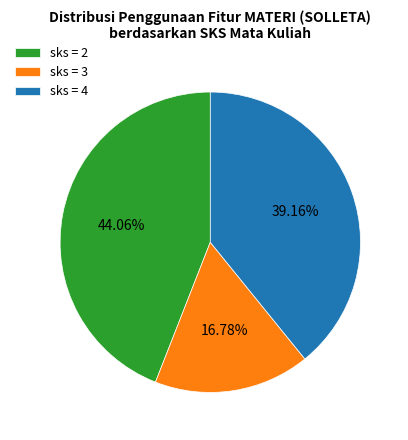

Is the sum of sks = 2 and sks = 3 greater than half?

Yes